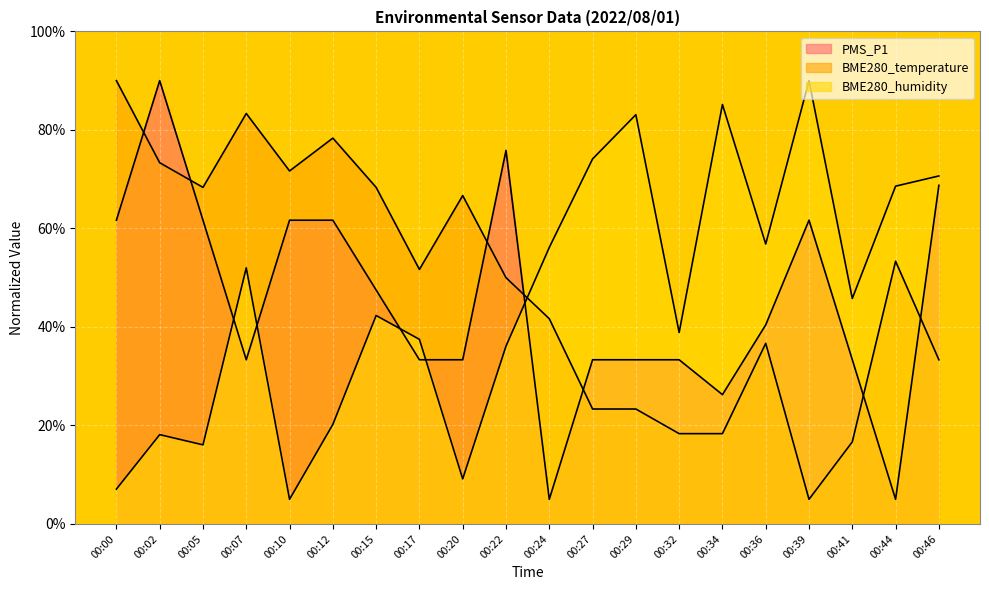

True or false: BME280_humidity has more than 1 points higher than both neighbors.

True